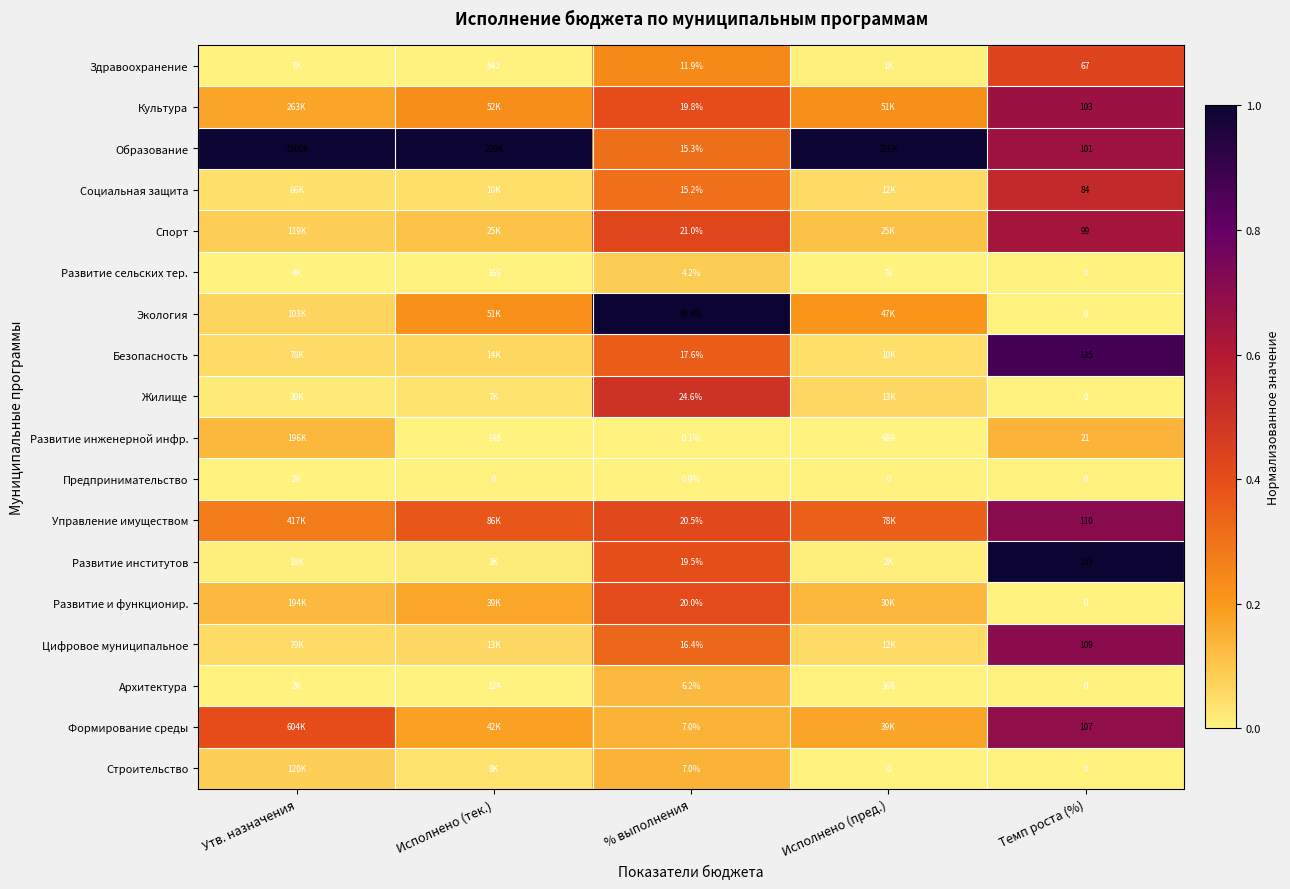

Is the value of Развитие инженерной инфр. at Исполнено (пред.) greater than the value of Экология at % выполнения?

Yes